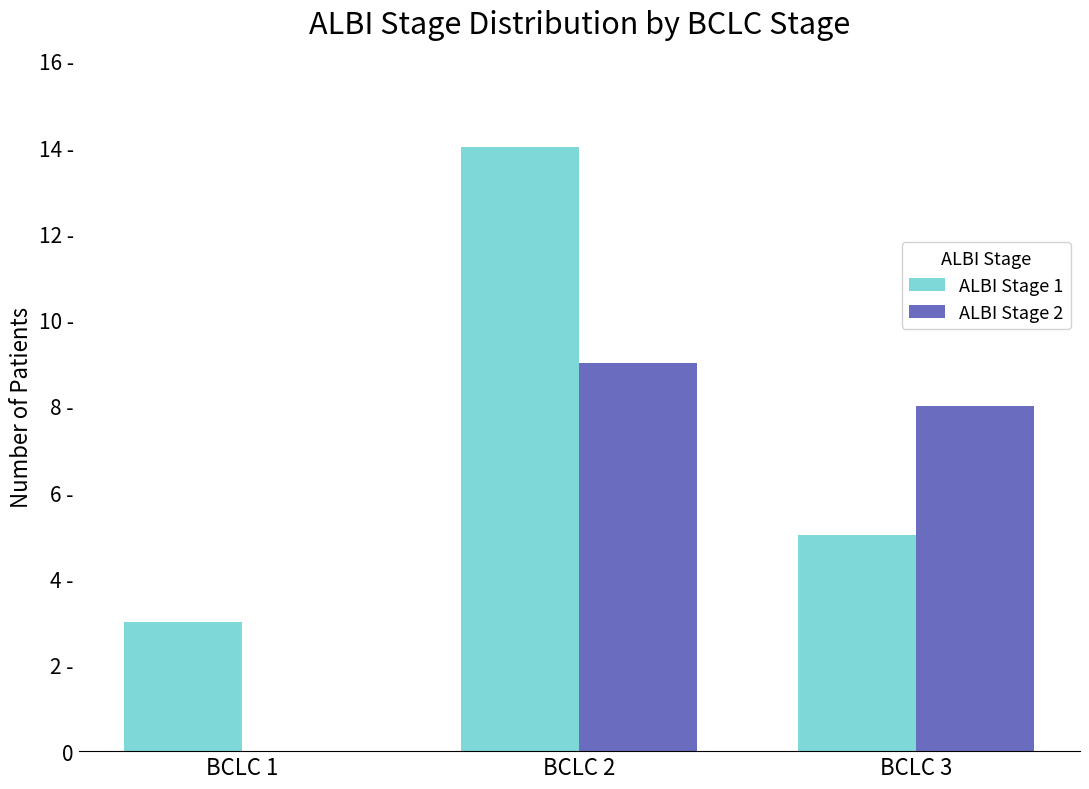

Count the ALBI Stage 1 values in the range 3 to 14.

3